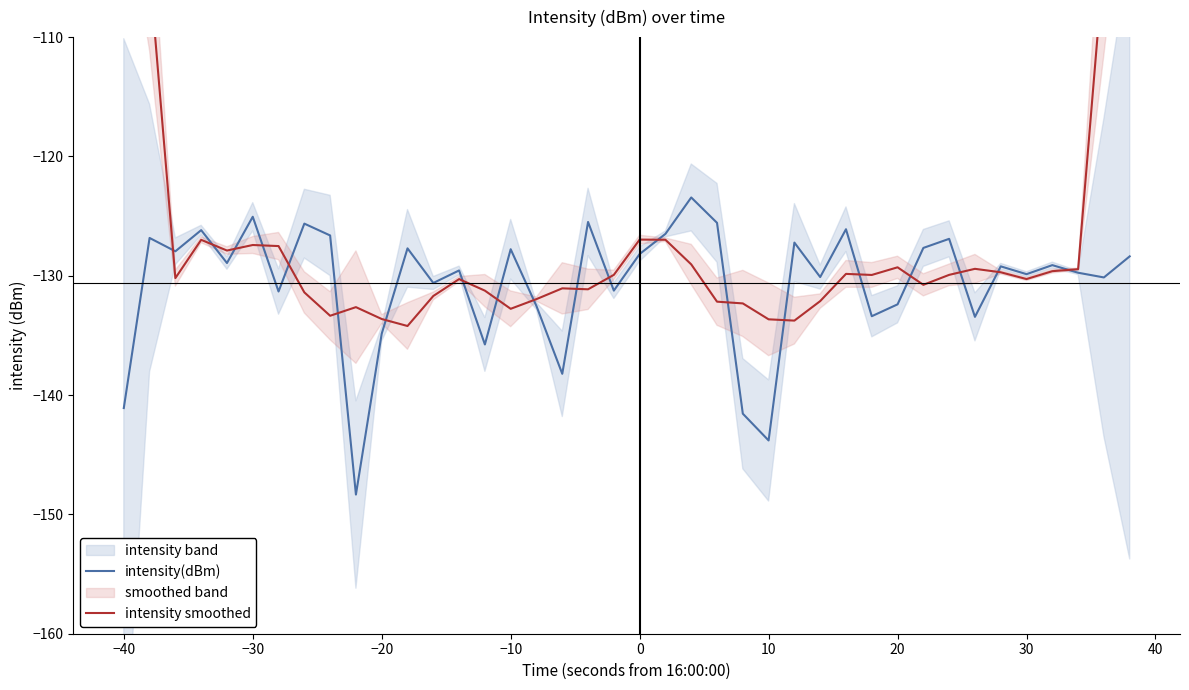

How many data points in intensity(dBm) are above -129?

19